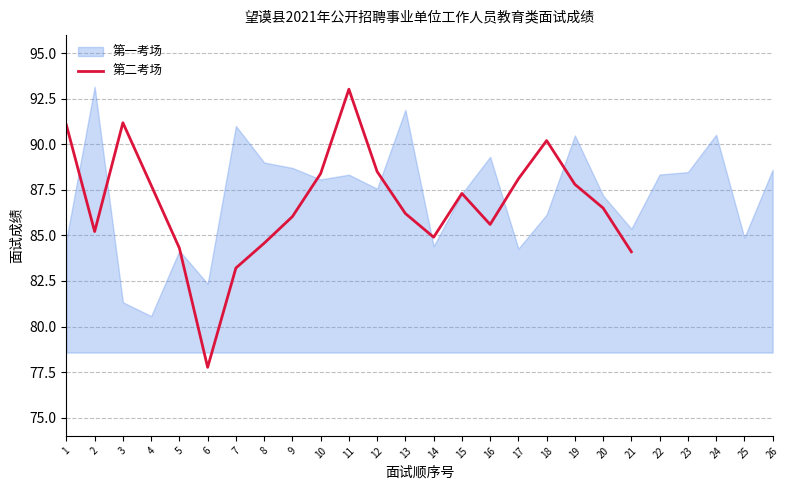

Between 21 and 7, which is larger?

21